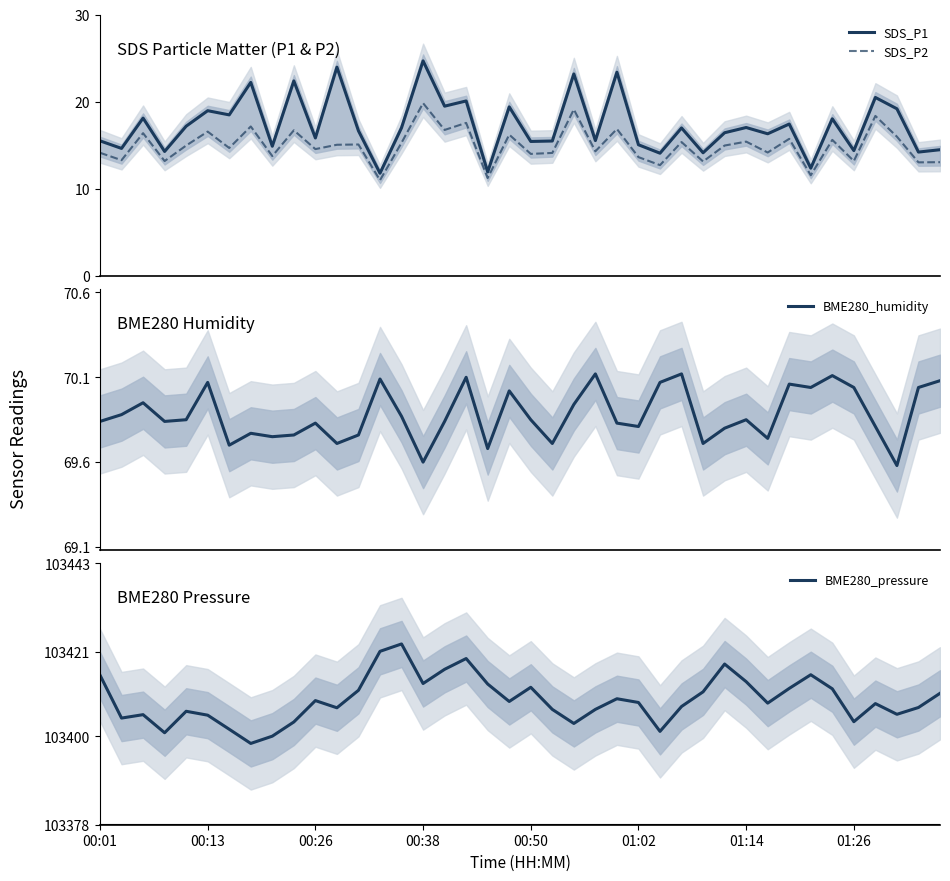

True or false: SDS_P2 and BME280_pressure intersect in this chart.

False